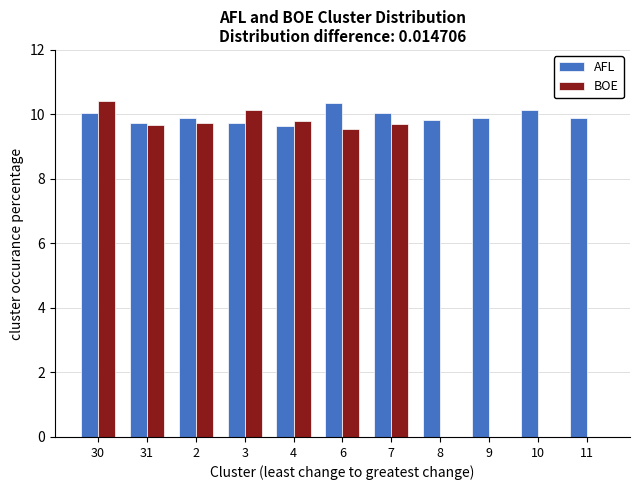

Between 7 and 9, which series saw the biggest shift?

BOE